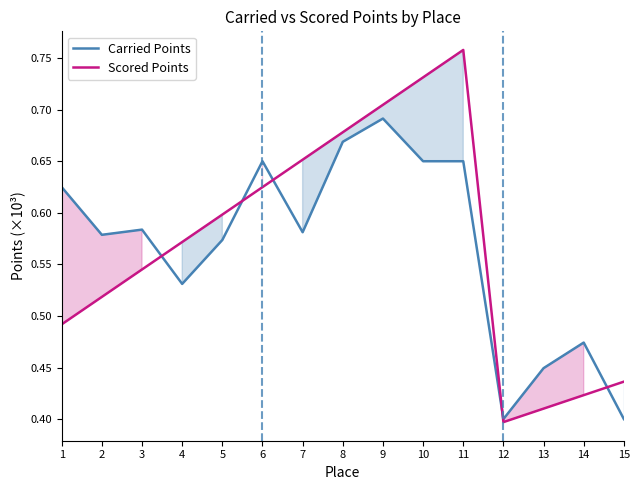

What is the difference between the Scored Points values at 12 and 4?

0.2